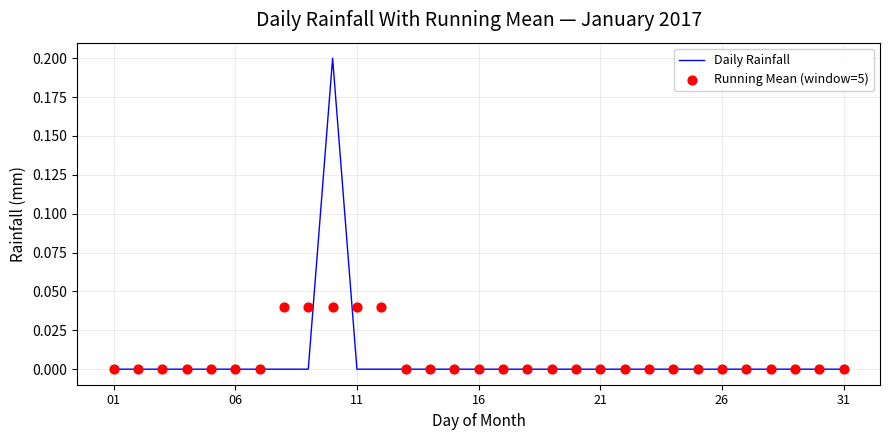

Which series reaches the minimum Y coordinate?

Daily Rainfall